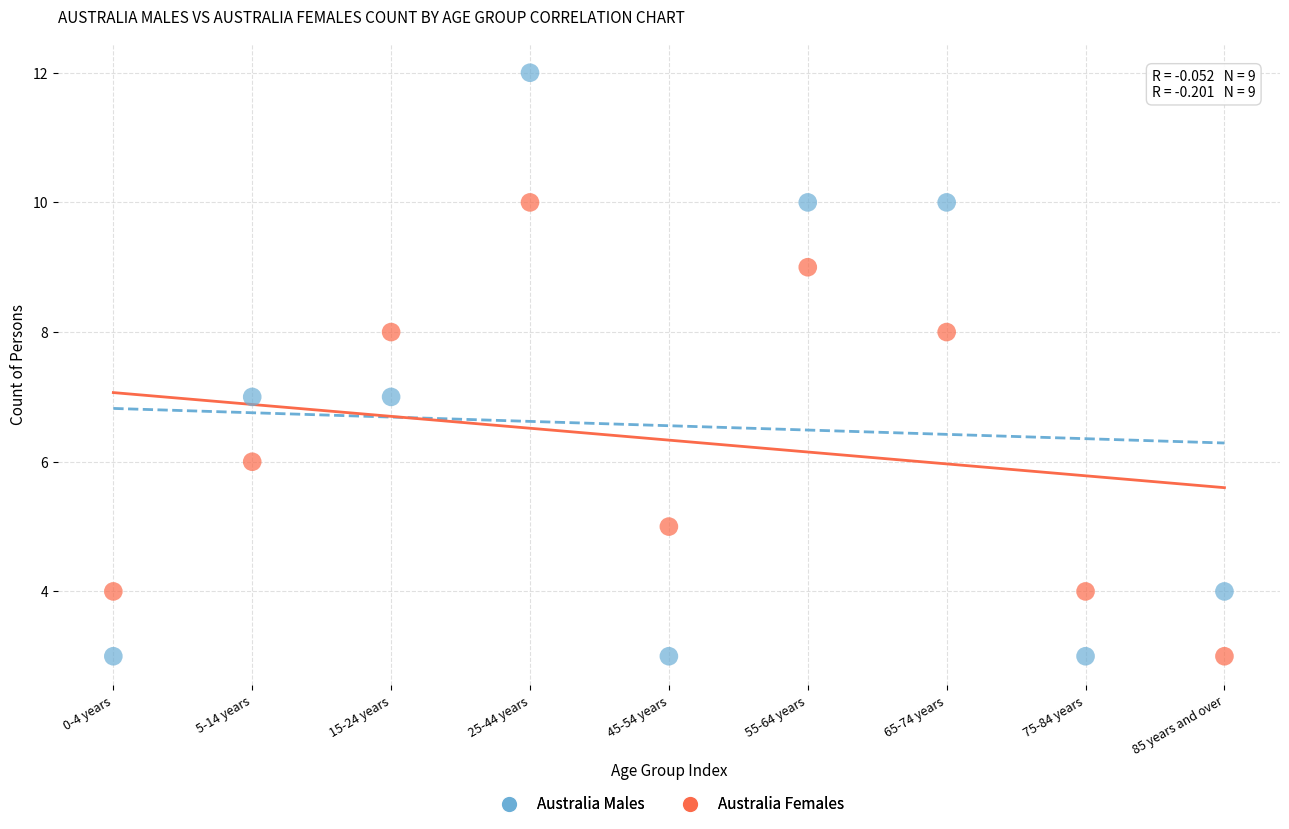

Which series has the widest spread of Y values?

Australia Males